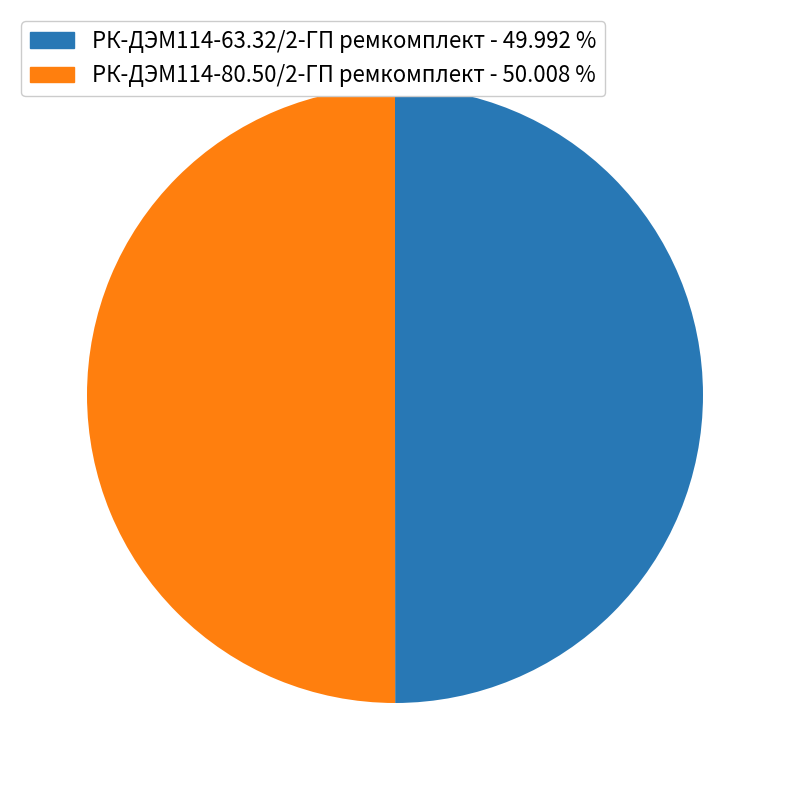

Approximately how many times larger is the value at РК-ДЭМ114-63.32/2-ГП ремкомплект compared to РК-ДЭМ114-80.50/2-ГП ремкомплект?

1.0